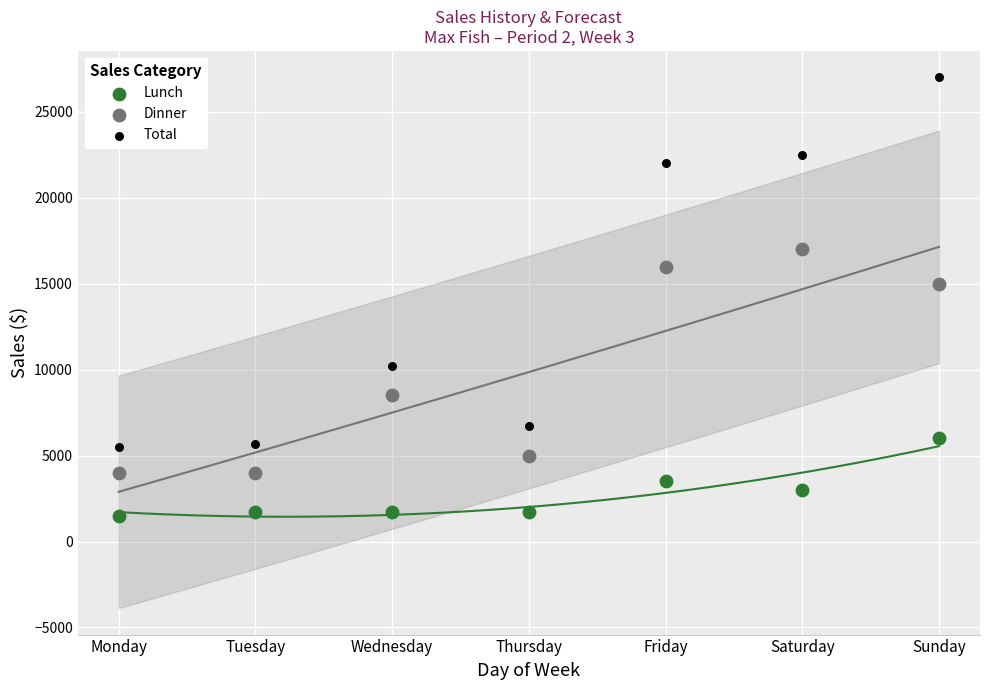

Across all series, what Y value is closest to 14250?

15000